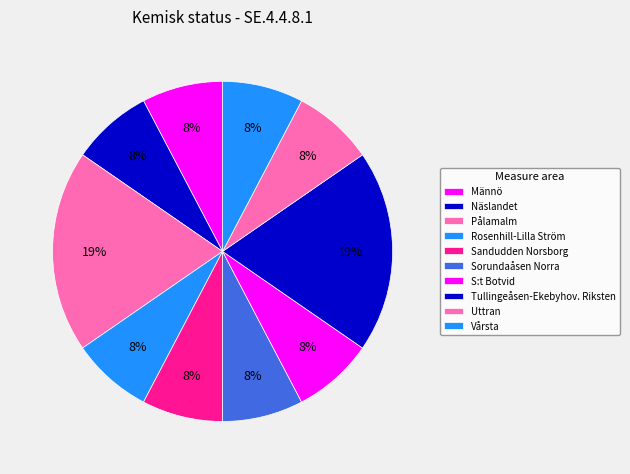

The Sandudden Norsborg slice represents 21% of the pie. True or false?

False